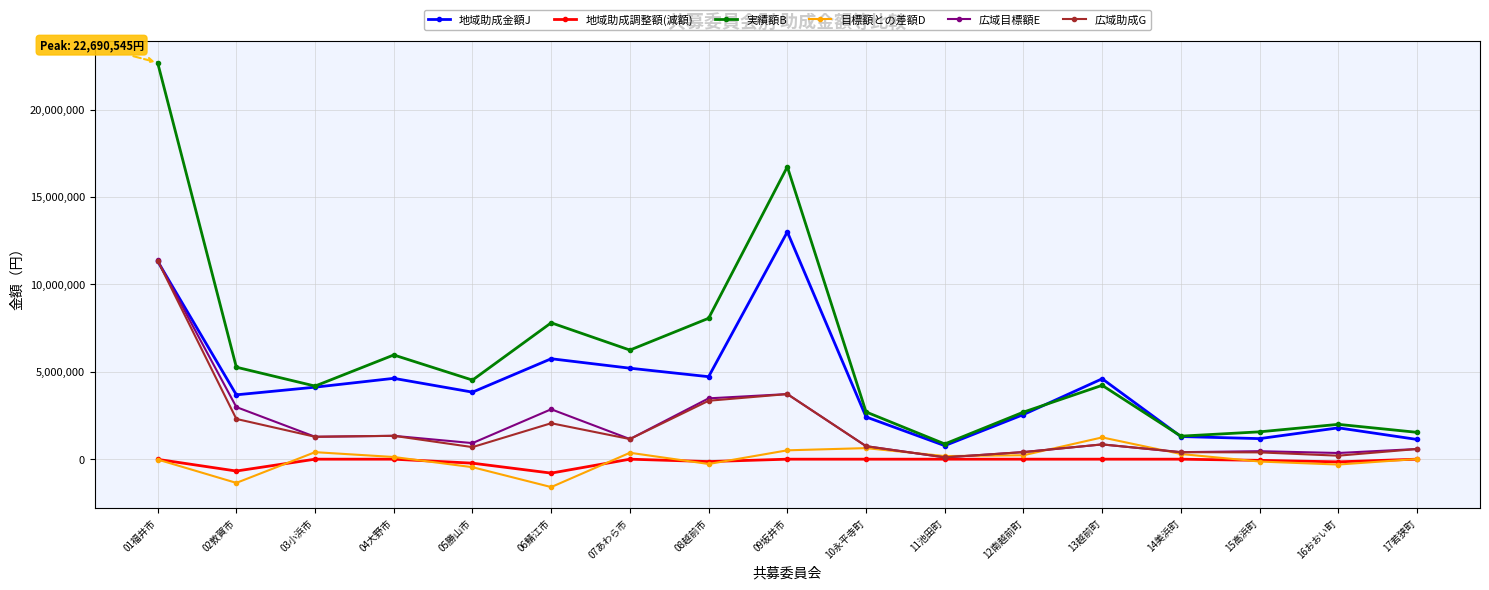

At which label does 目標額との差額D reach its peak?

13越前町